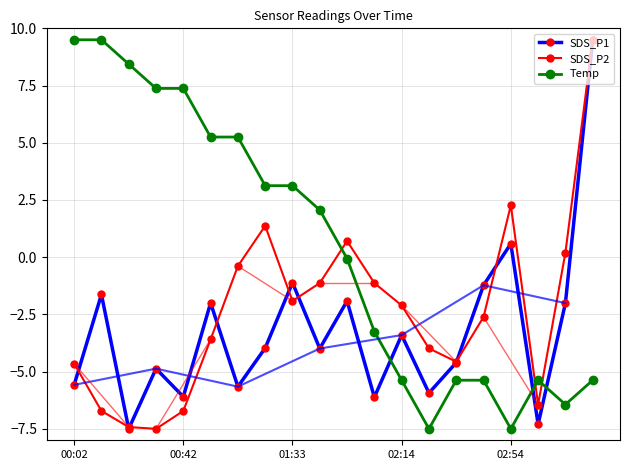

List the series in order of their overall mean, highest first.

Temp, SDS_P2, SDS_P1